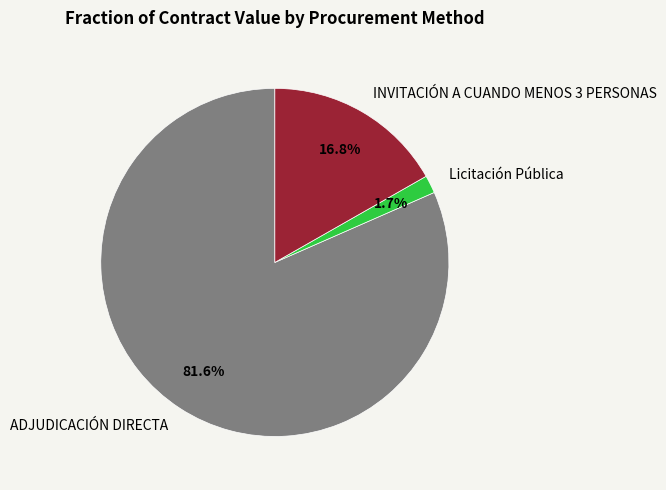

What percentage is NOT represented by Licitación Pública?

98.3%